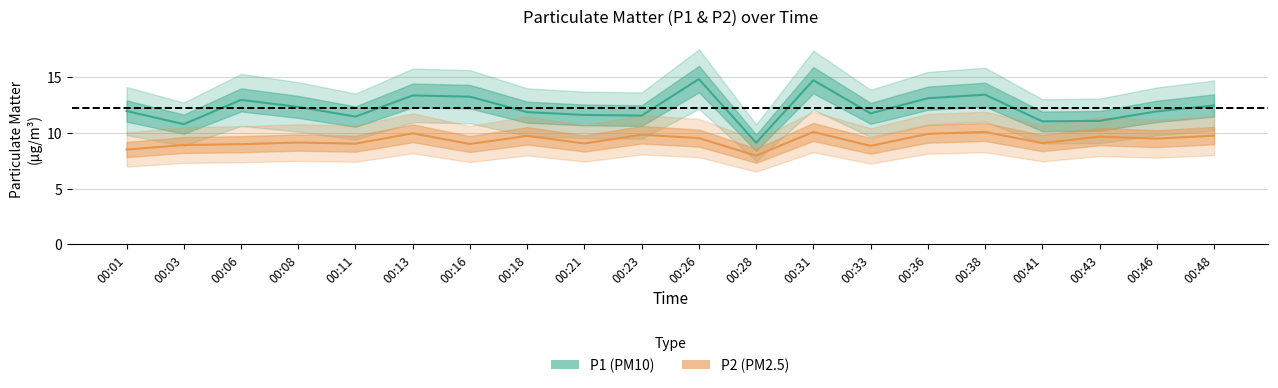

Which series has the widest spread of values?

P1 (PM10)